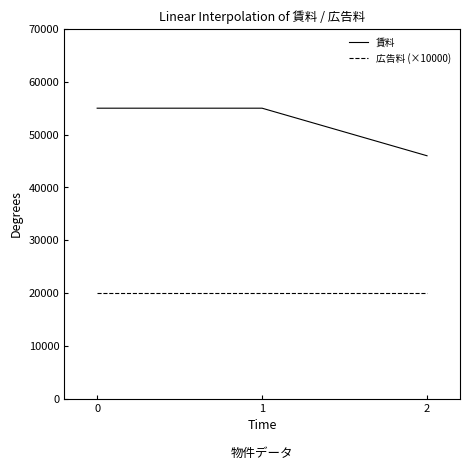

Rank the series by their average value, from highest to lowest.

賃料, 広告料 (×10000)